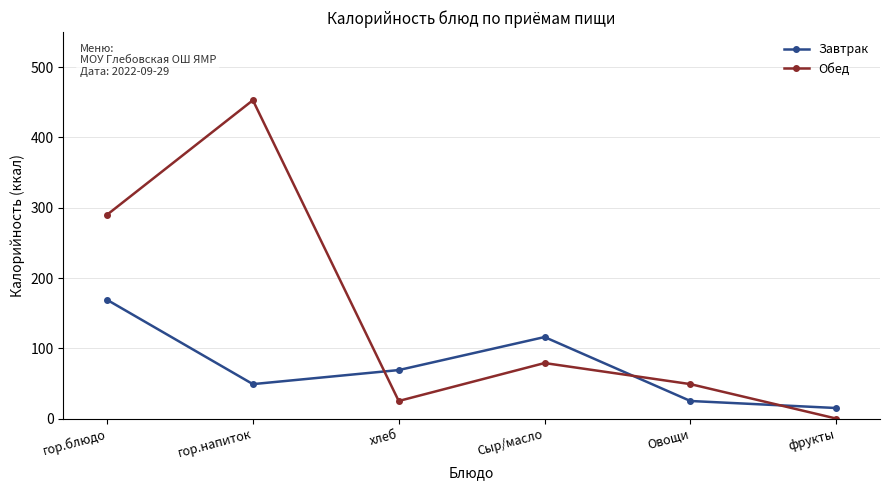

What are all the series names shown in the legend?

Завтрак, Обед